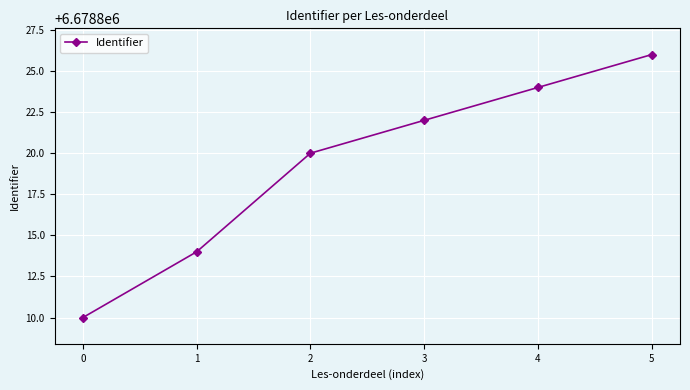

List the labels in order of value, largest first.

5, 4, 3, 2, 1, 0